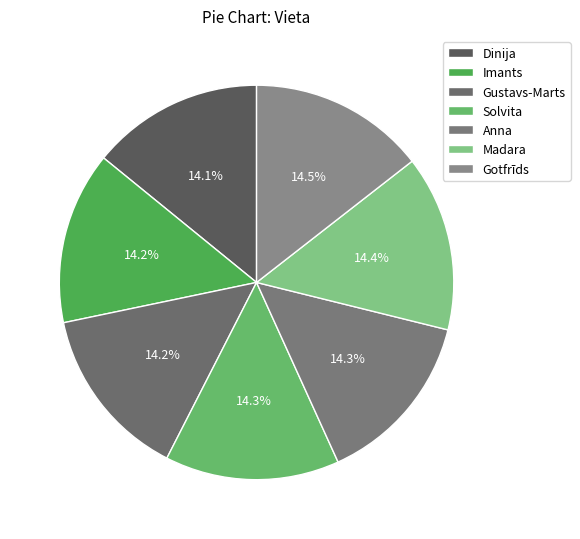

What is the ratio of the value at Imants to the value at Anna?

1.0